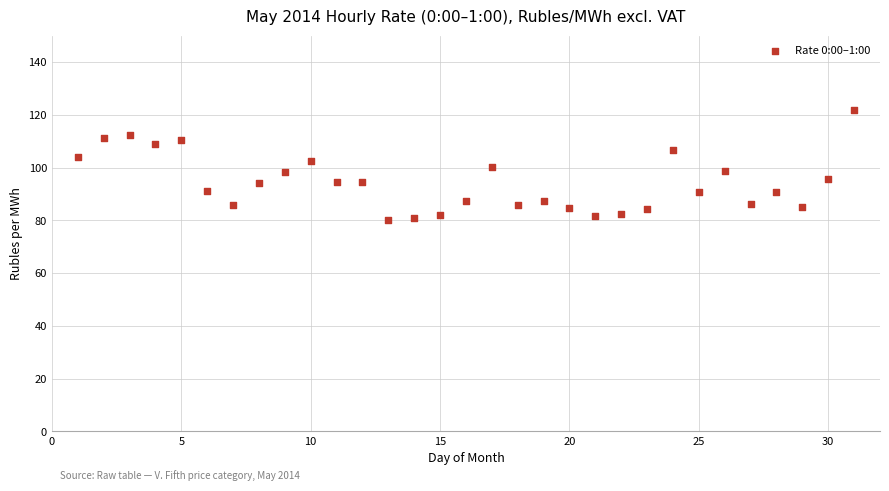

What is the range of Y values (max minus min)?

41.5